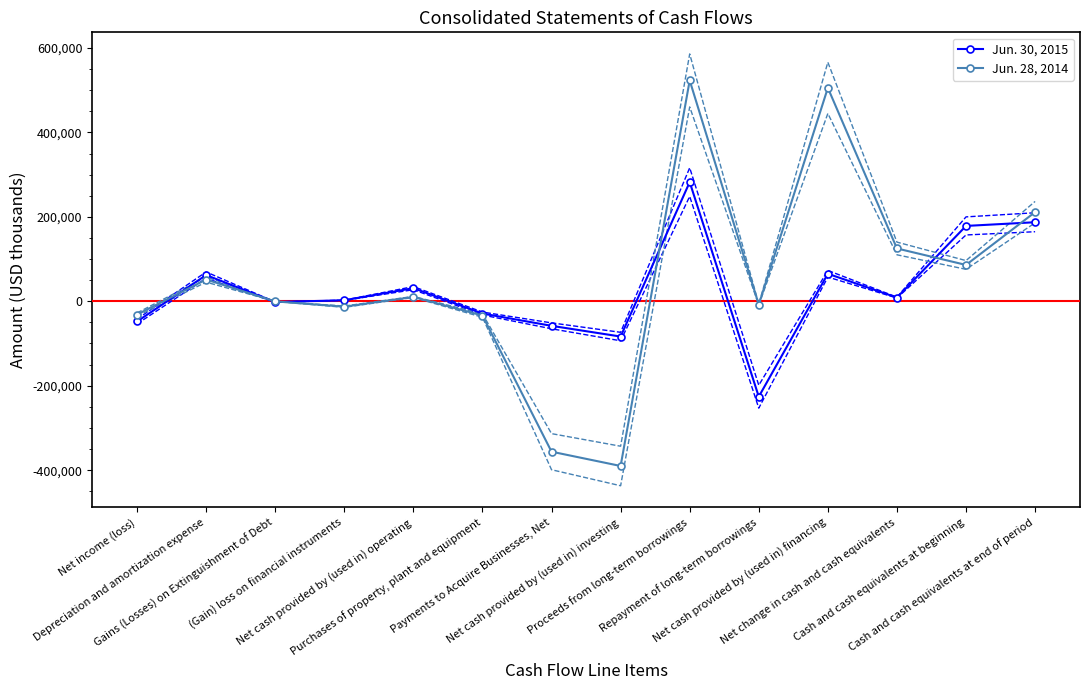

What is the label of the 8th point from the right?

Payments to Acquire Businesses, Net